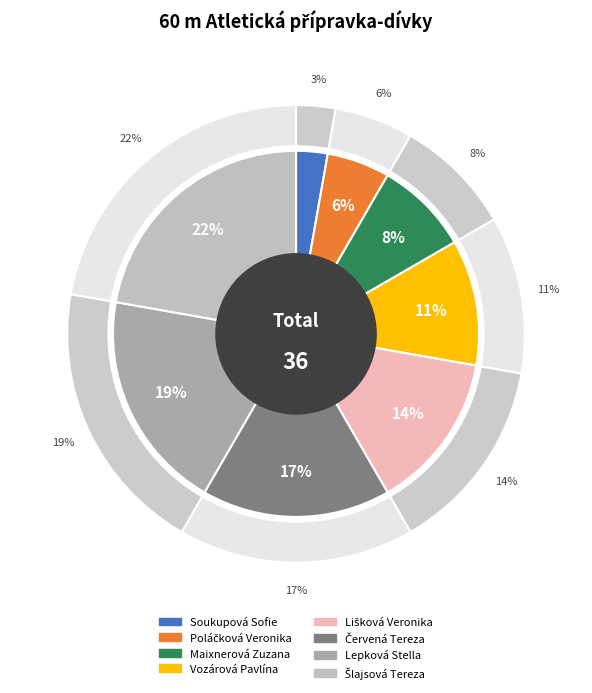

Does Soukupová Sofie represent more than half of the total?

No